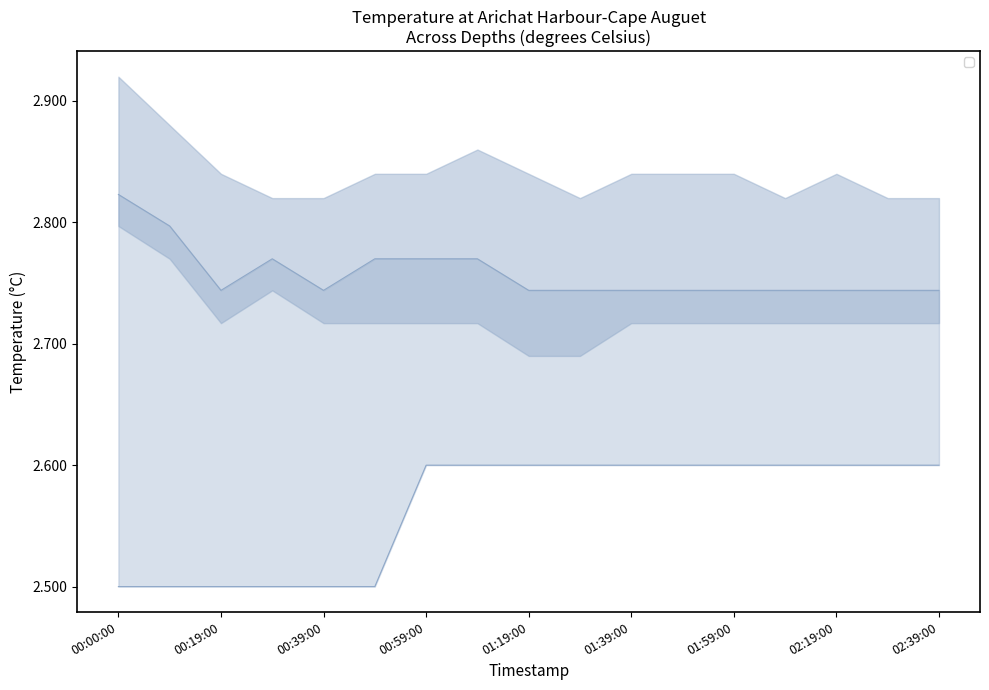

What is the average value of the depth_2m series?

2.8